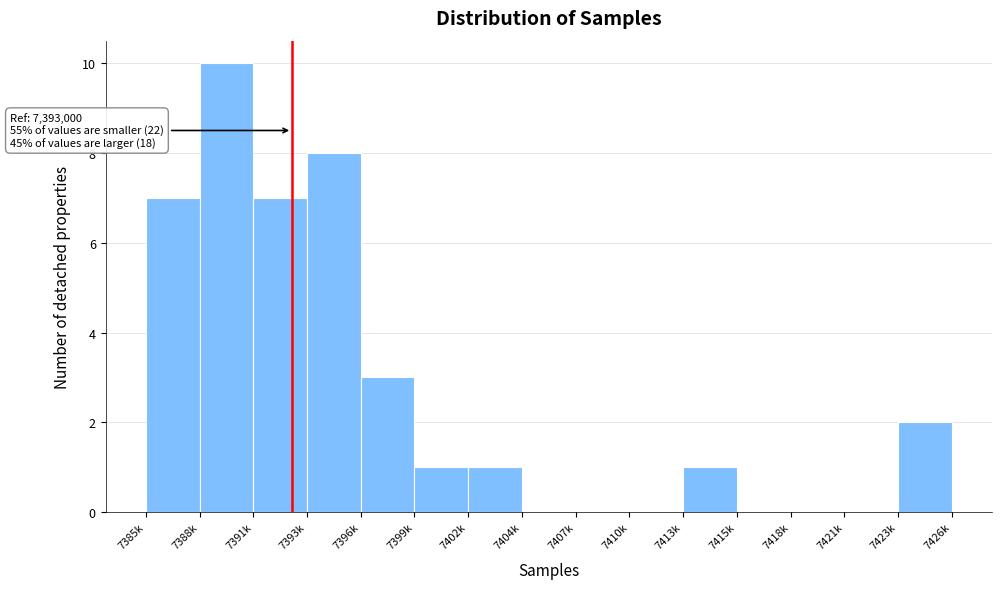

Reading left to right, extract all data points from this chart.

7385k=7	7388k=10	7391k=7	7393k=8	7396k=3	7399k=1	7402k=1	7404k=0	7407k=0	7410k=0	7413k=1	7415k=0	7418k=0	7421k=0	7423k=2